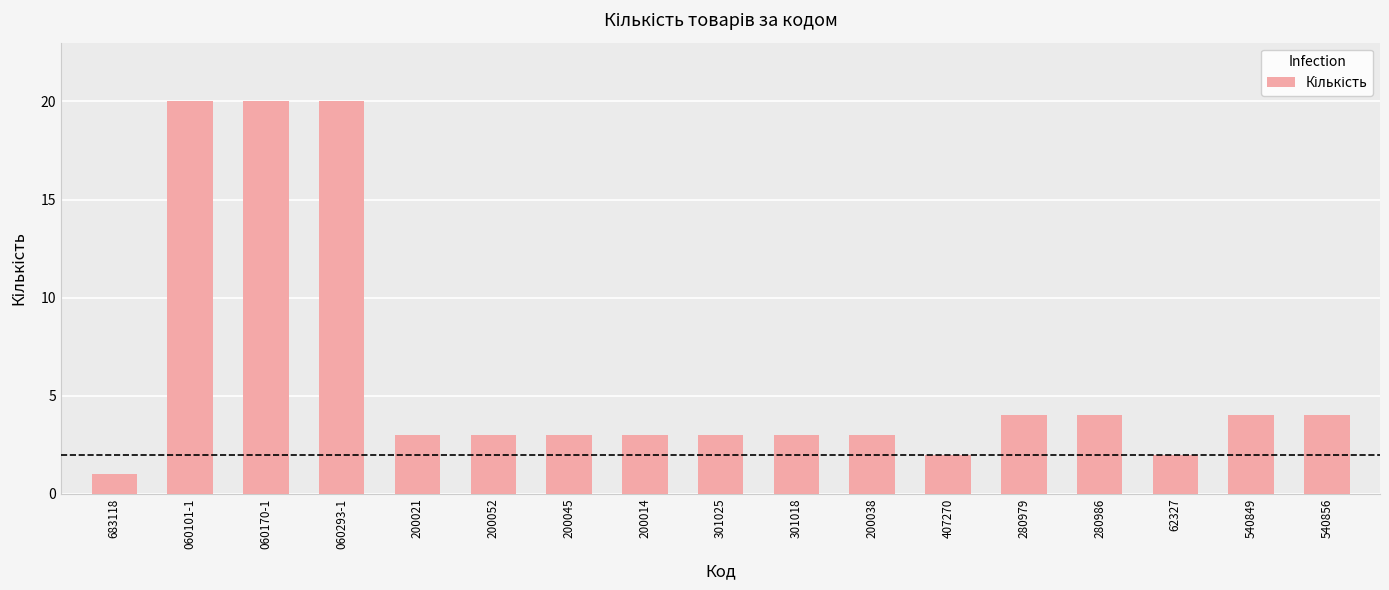

The chart shows a value of 20 at 060101-1. True or false?

True